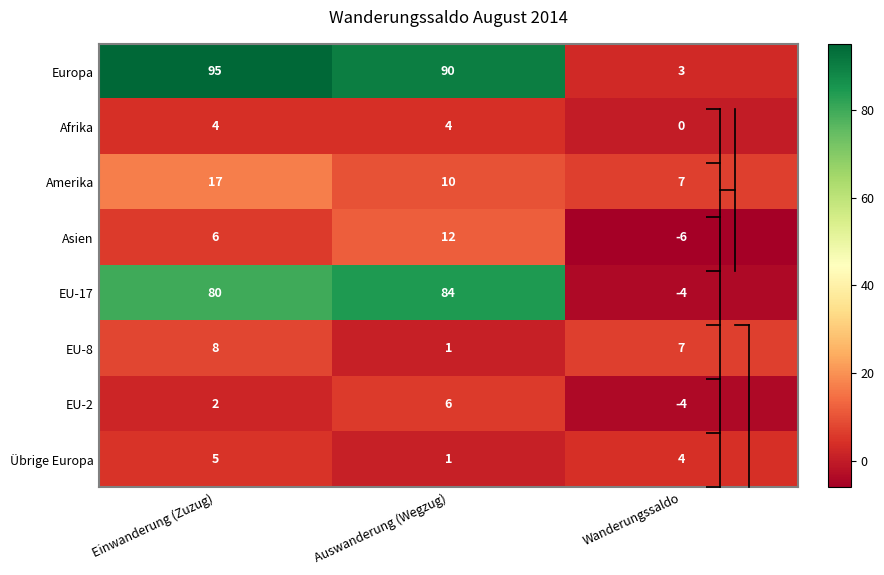

Reading left to right, what are all the values shown in this chart?

Europa: 95	90	3
Afrika: 4	4	0
Amerika: 17	10	7
Asien: 6	12	-6
EU-17: 80	84	-4
EU-8: 8	1	7
EU-2: 2	6	-4
Übrige Europa: 5	1	4